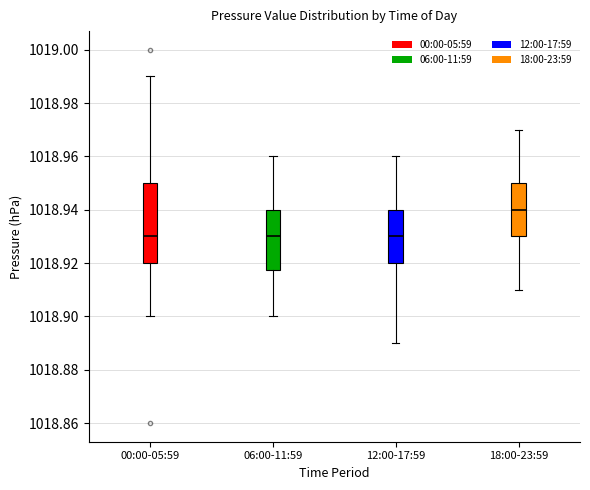

Where does the upper whisker of the box for 06:00-11:59 end on the y-axis? The values are not printed on the chart, so give them approximately, as read against the axis.

1018.960